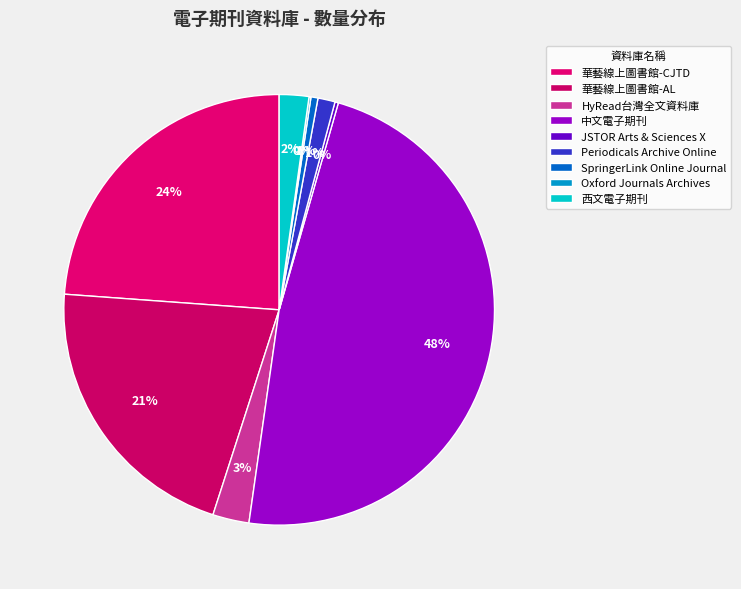

Which category has the smallest portion of the pie?

Oxford Journals Archives